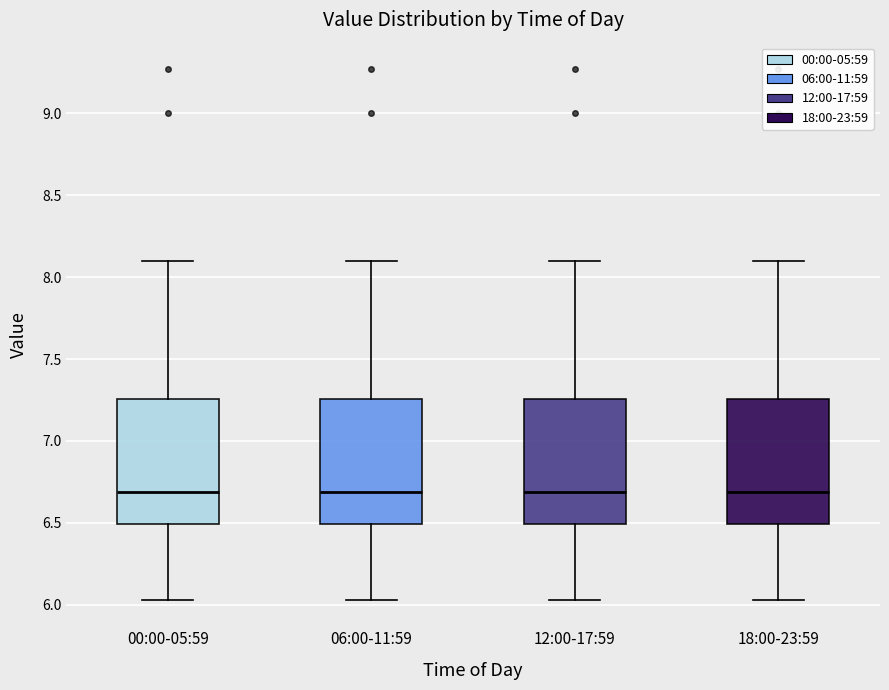

Reading left to right, read every box against the y-axis: the position of its median line, the range the box covers, and the ends of its whiskers. The values are not printed on the chart, so give them approximately, as read against the axis.

00:00-05:59: median 6.70, box 6.50 to 7.25, whiskers 6.05 to 8.10
06:00-11:59: median 6.70, box 6.50 to 7.25, whiskers 6.05 to 8.10
12:00-17:59: median 6.70, box 6.50 to 7.25, whiskers 6.05 to 8.10
18:00-23:59: median 6.70, box 6.50 to 7.25, whiskers 6.05 to 8.10